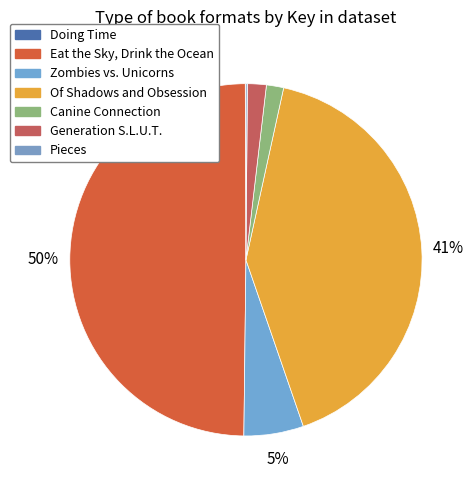

Which slice is the largest?

Eat the Sky, Drink the Ocean